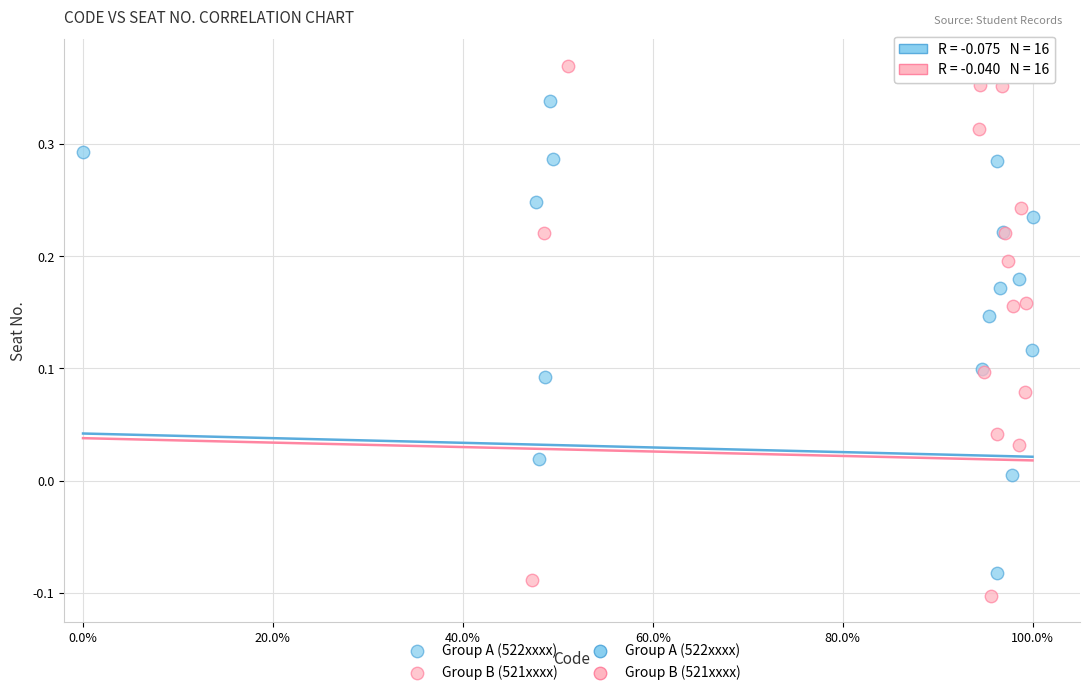

Which series has the largest Y range (max minus min)?

Group B (521xxxx)